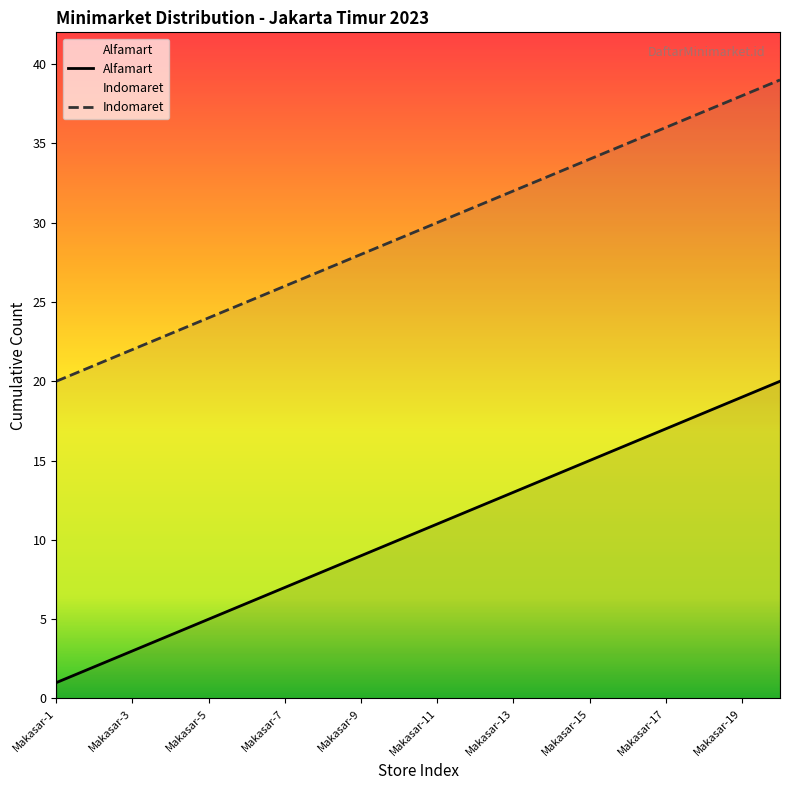

How many lines are shown in the chart?

2